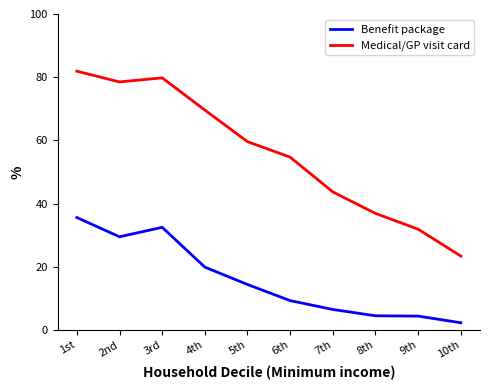

How many lines are shown in the chart?

2